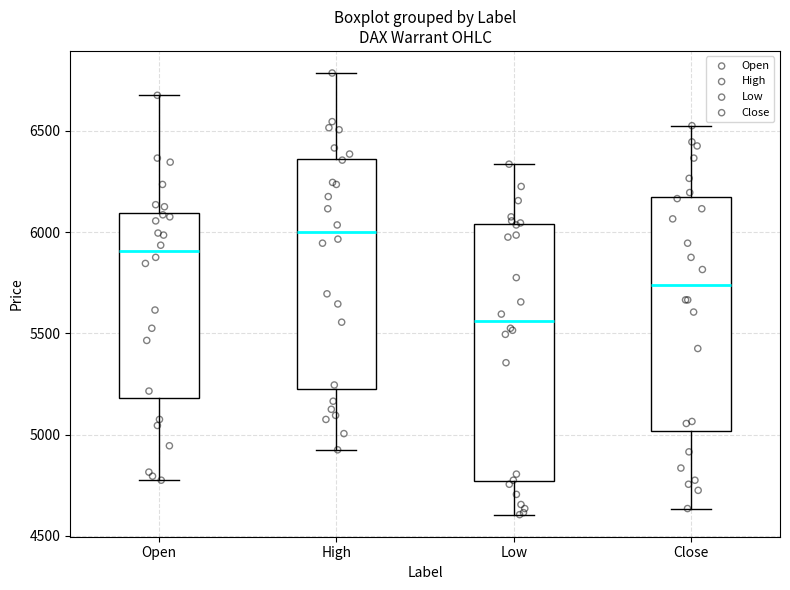

Which box has the lowest median line?

Low